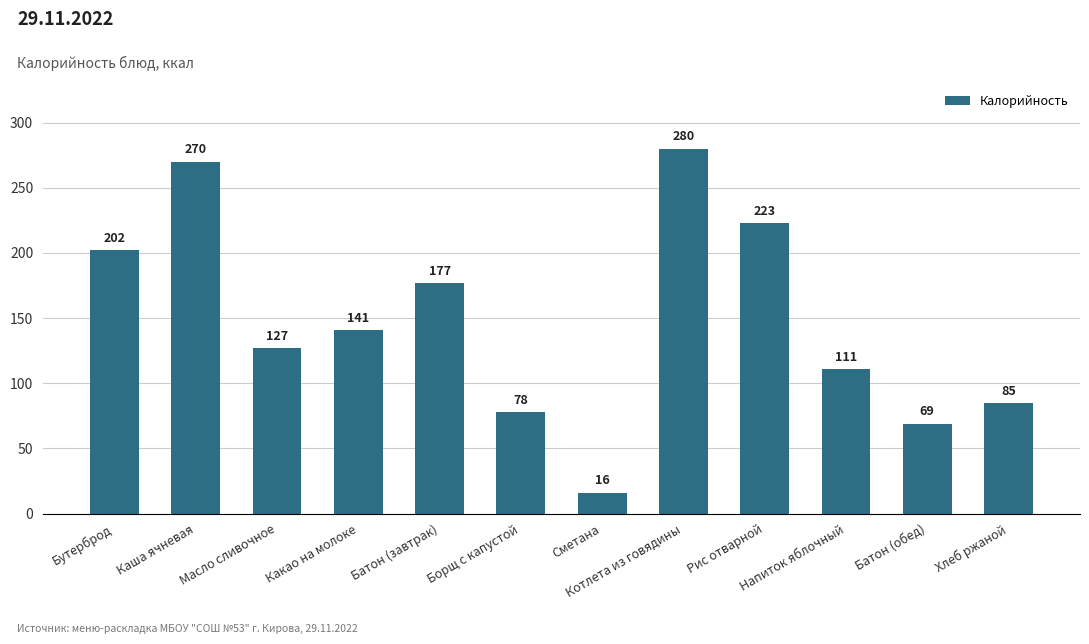

What is the change in value from Какао на молоке to Сметана?

-125